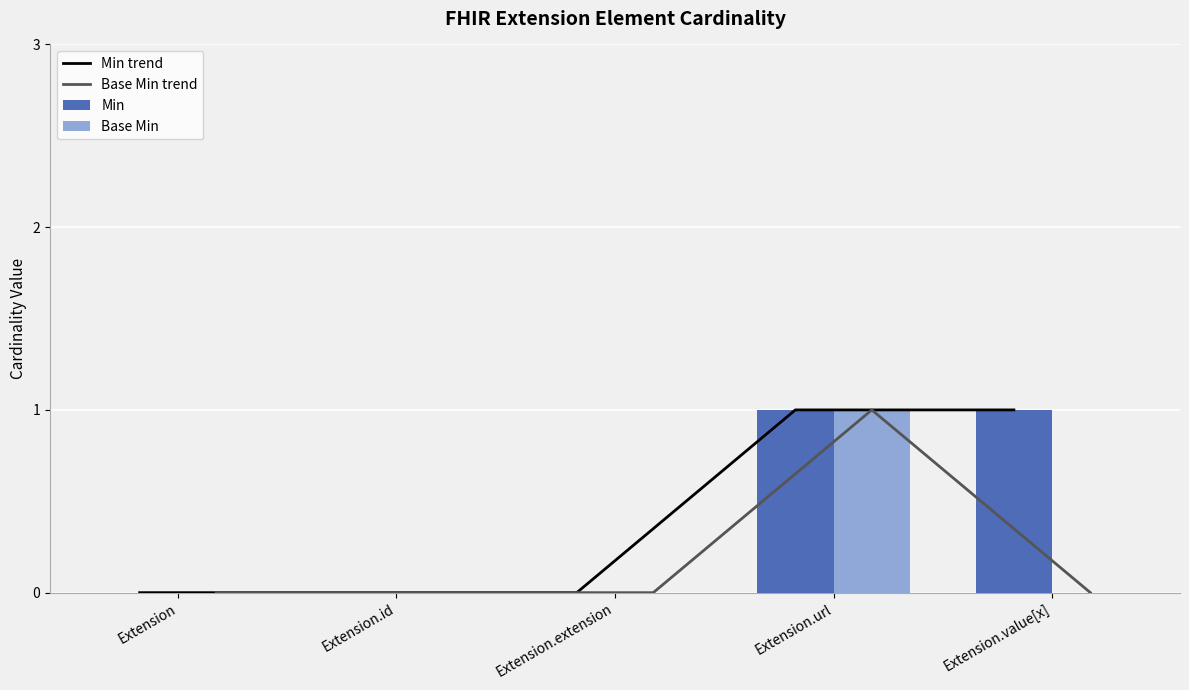

Where is Base Min trend nearest to the value 0?

Extension